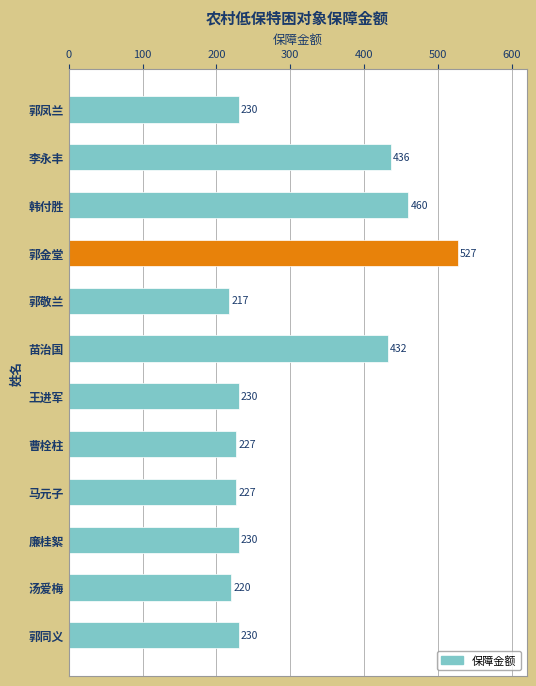

What is the value of the 3rd bar from the top?

460